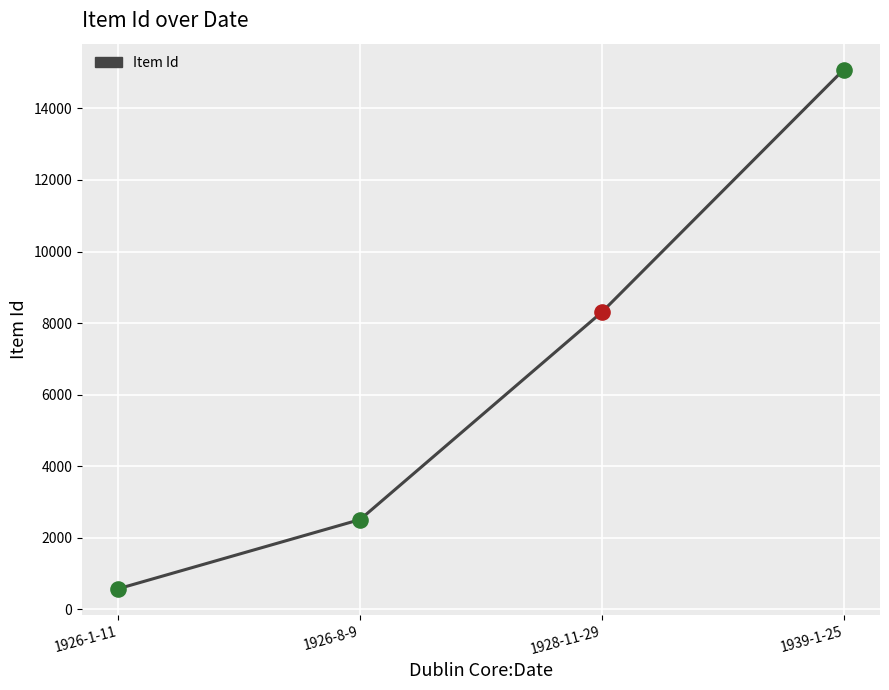

Approximately how many times larger is the value at 1926-8-9 compared to 1928-11-29?

0.3